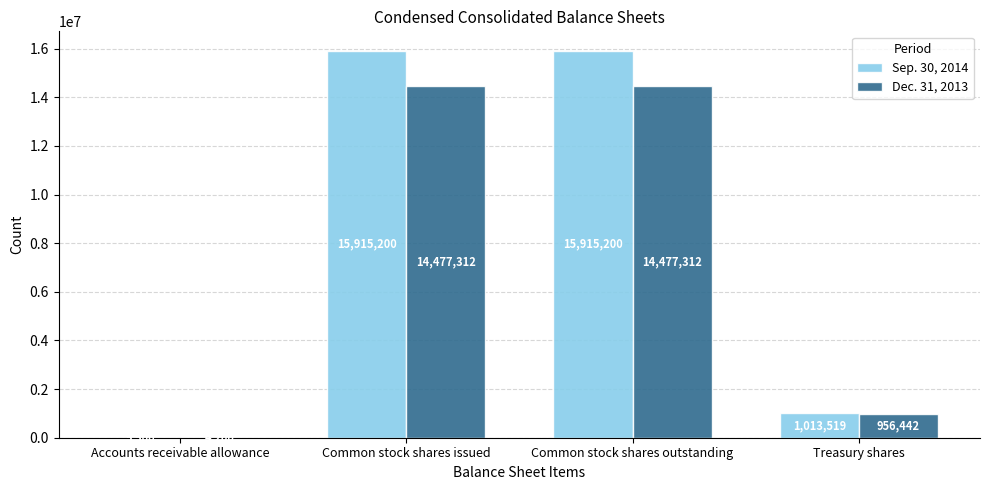

Are the bars grouped side by side (vs. stacked)?

Yes